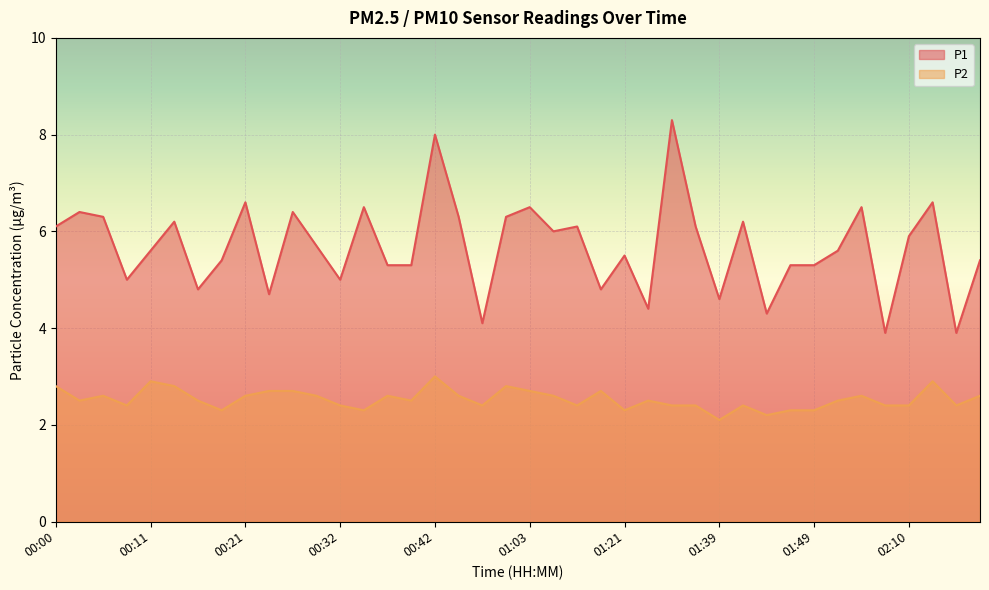

What is the minimum value shown in the chart?

2.1